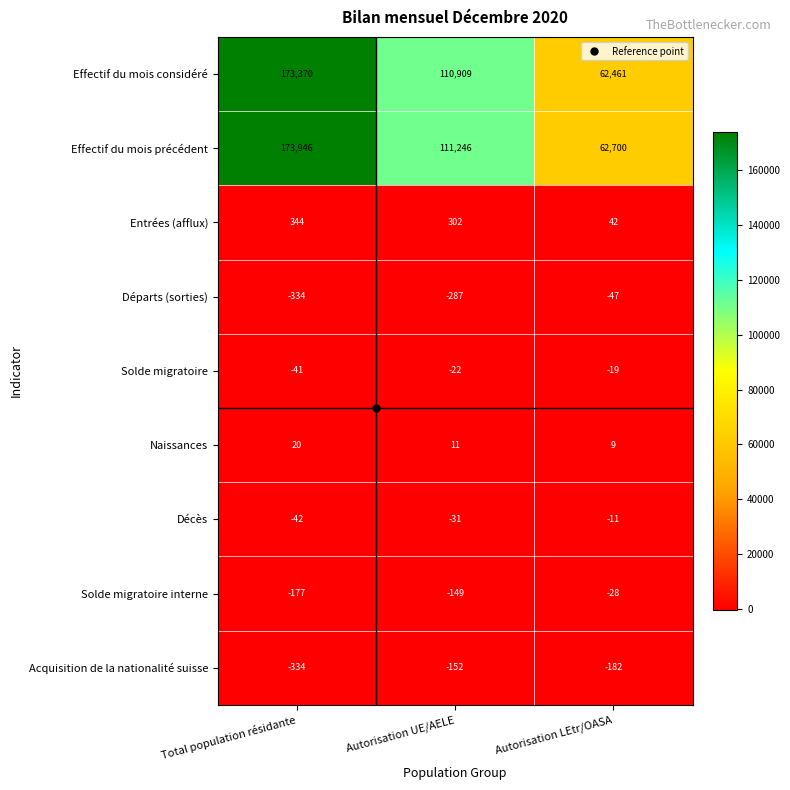

How many distinct data groups are displayed?

9